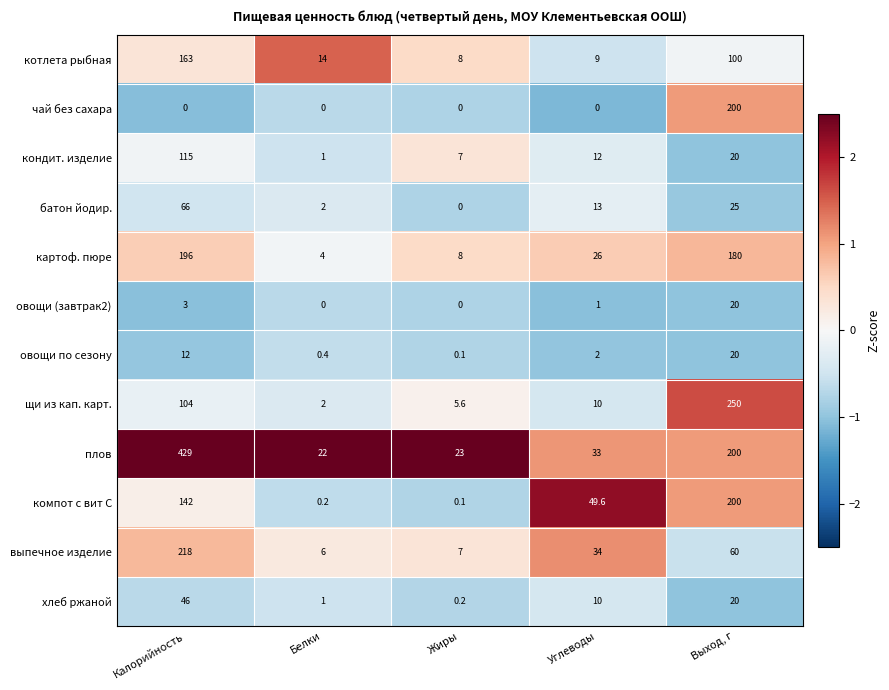

The картоф. пюре series shows 127.1 at Калорийность. True or false?

False